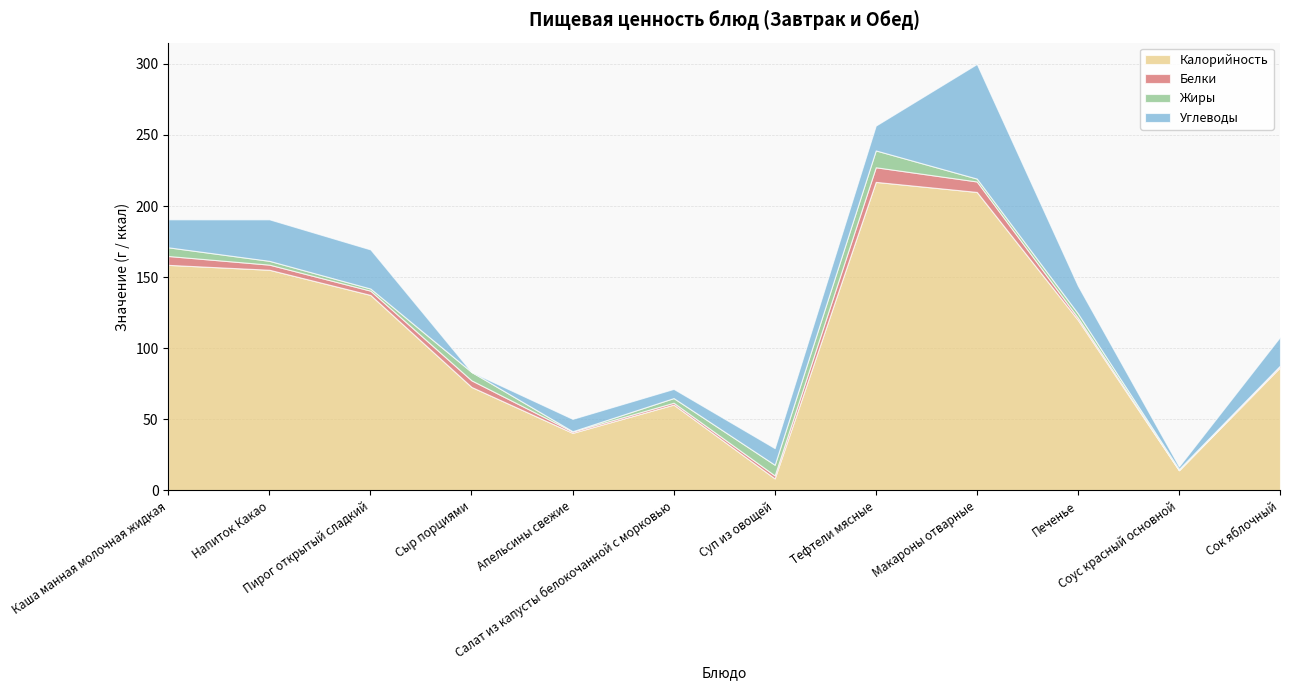

What is the sum of all Углеводы values?

242.8